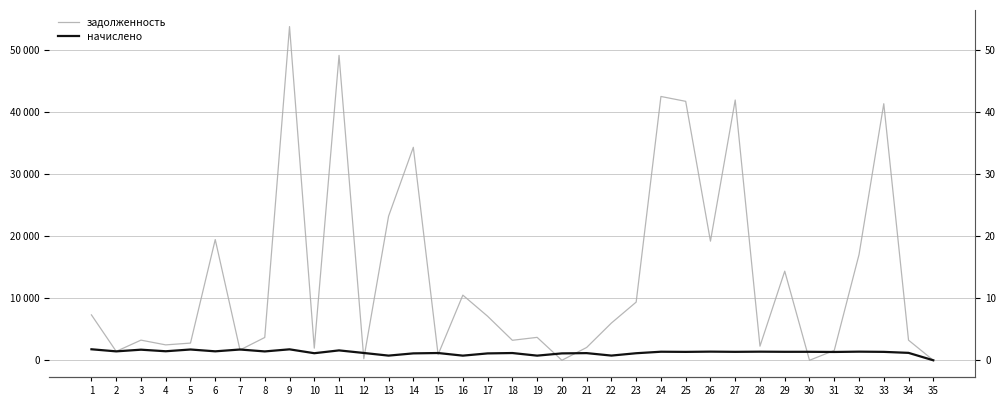

At which category is the sum across all series the highest?

9